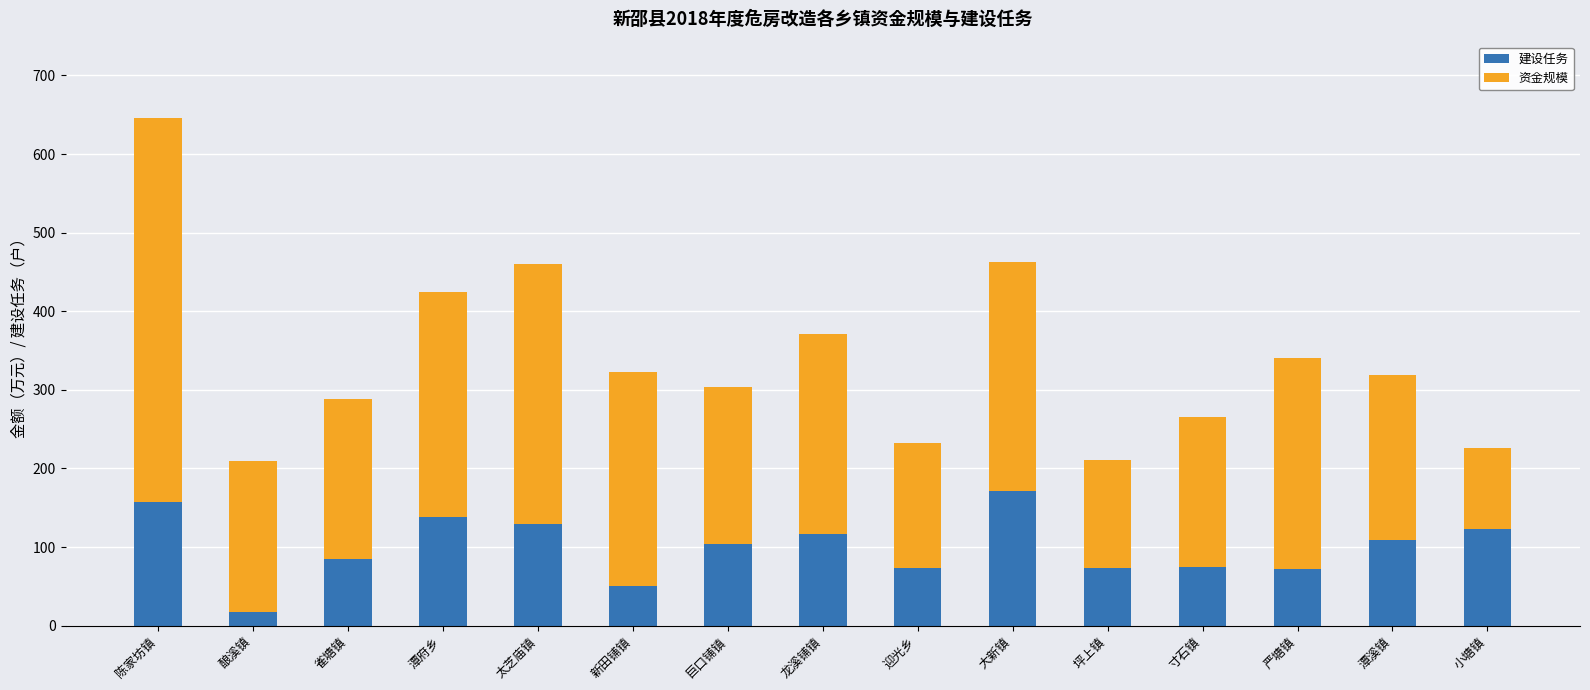

What is the total value across all series at 雀塘镇?

288